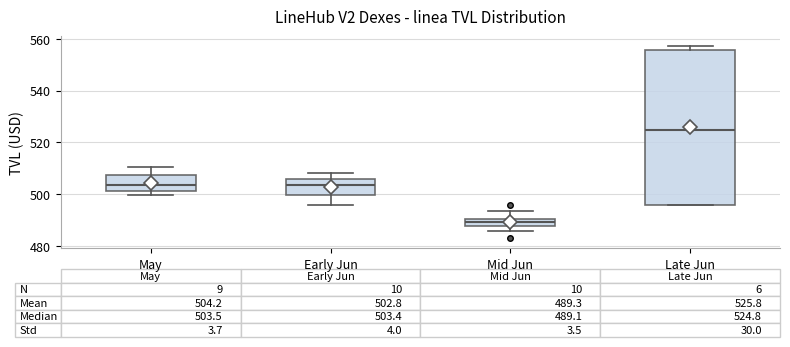

Comparing the boxes themselves (not the whiskers), which one is the tallest?

Late Jun